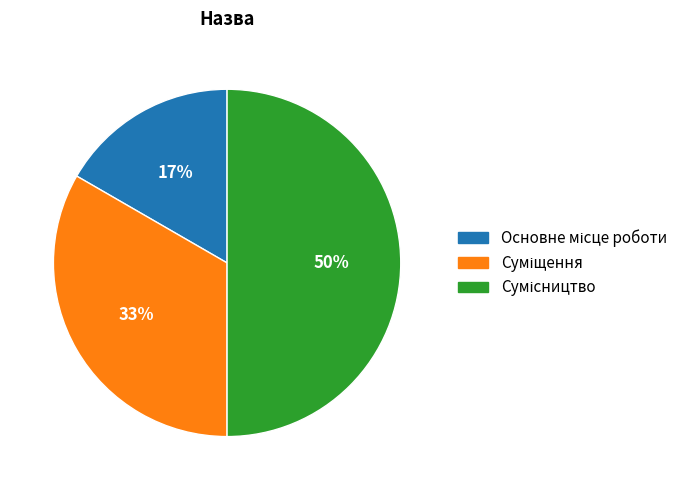

To the nearest percent, what is the difference between the largest and smallest slice percentages?

33%